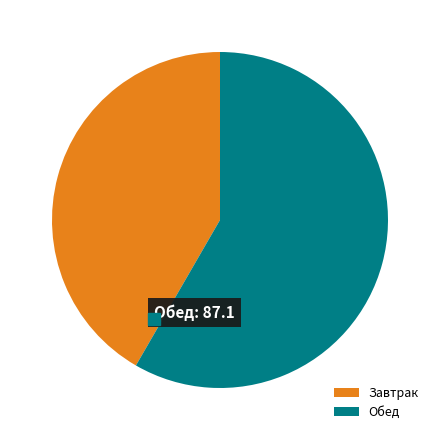

What percentage is the Обед slice, to the nearest percent?

58%